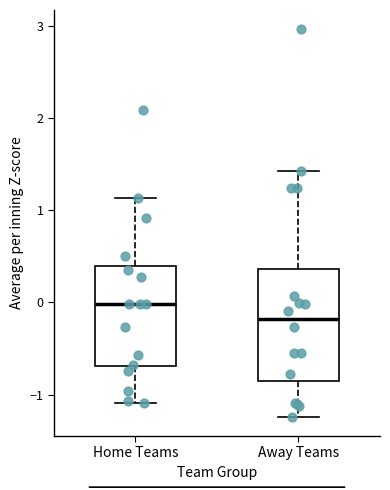

Where does the lower whisker of the box for Away Teams end on the y-axis? The values are not printed on the chart, so give them approximately, as read against the axis.

-1.2